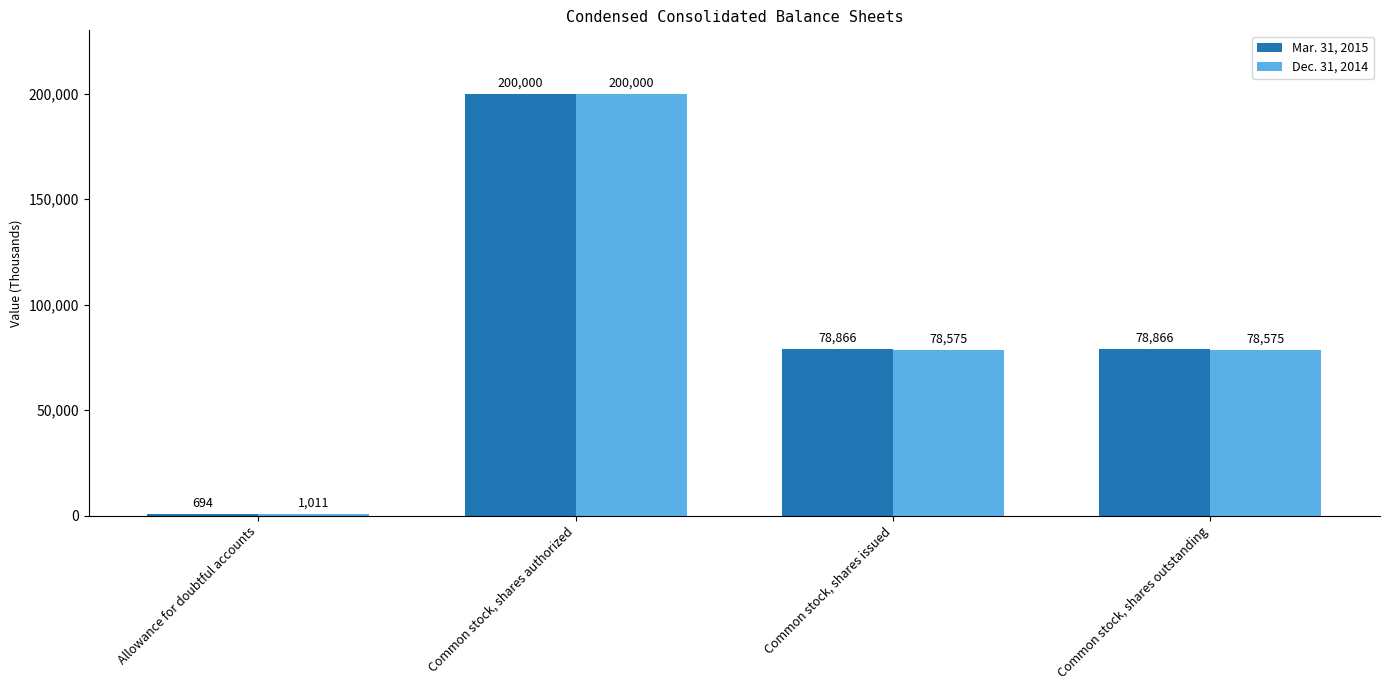

What is the spread (max minus min) of values at Common stock, shares outstanding?

291